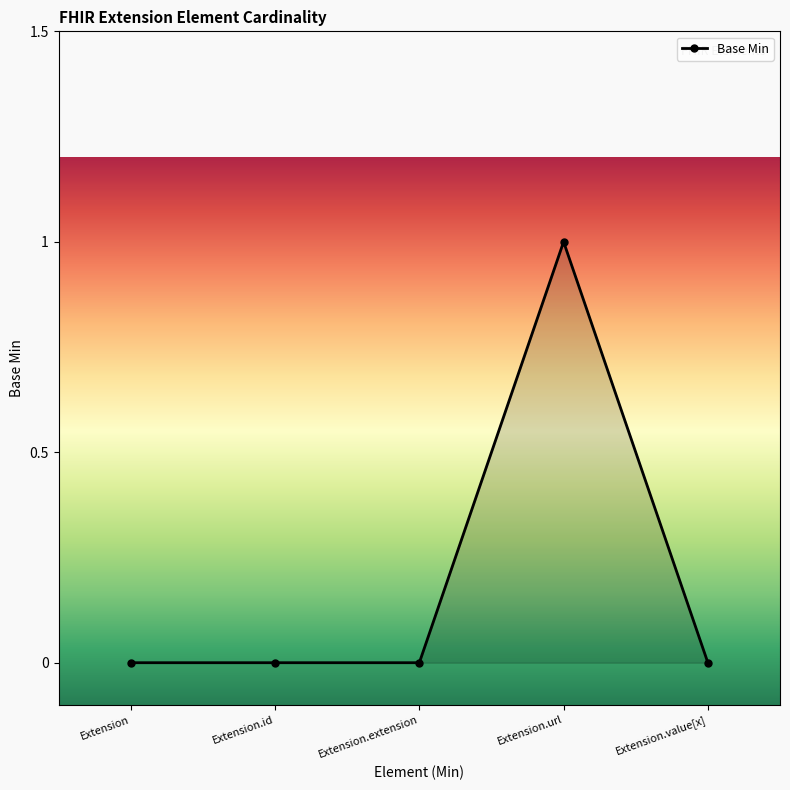

Count the values in the range 0 to 1.

5